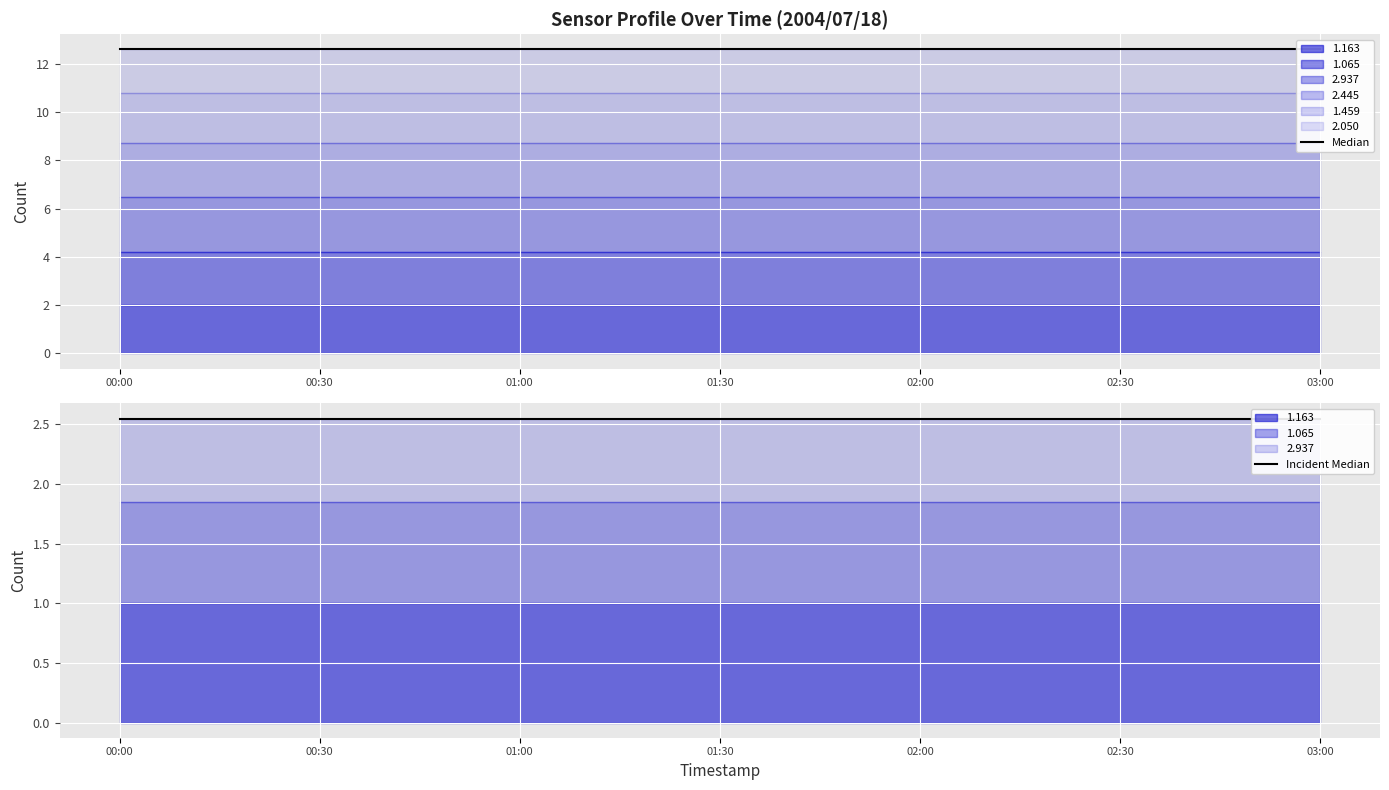

True or false: Median and Incident Median cross at least once.

False